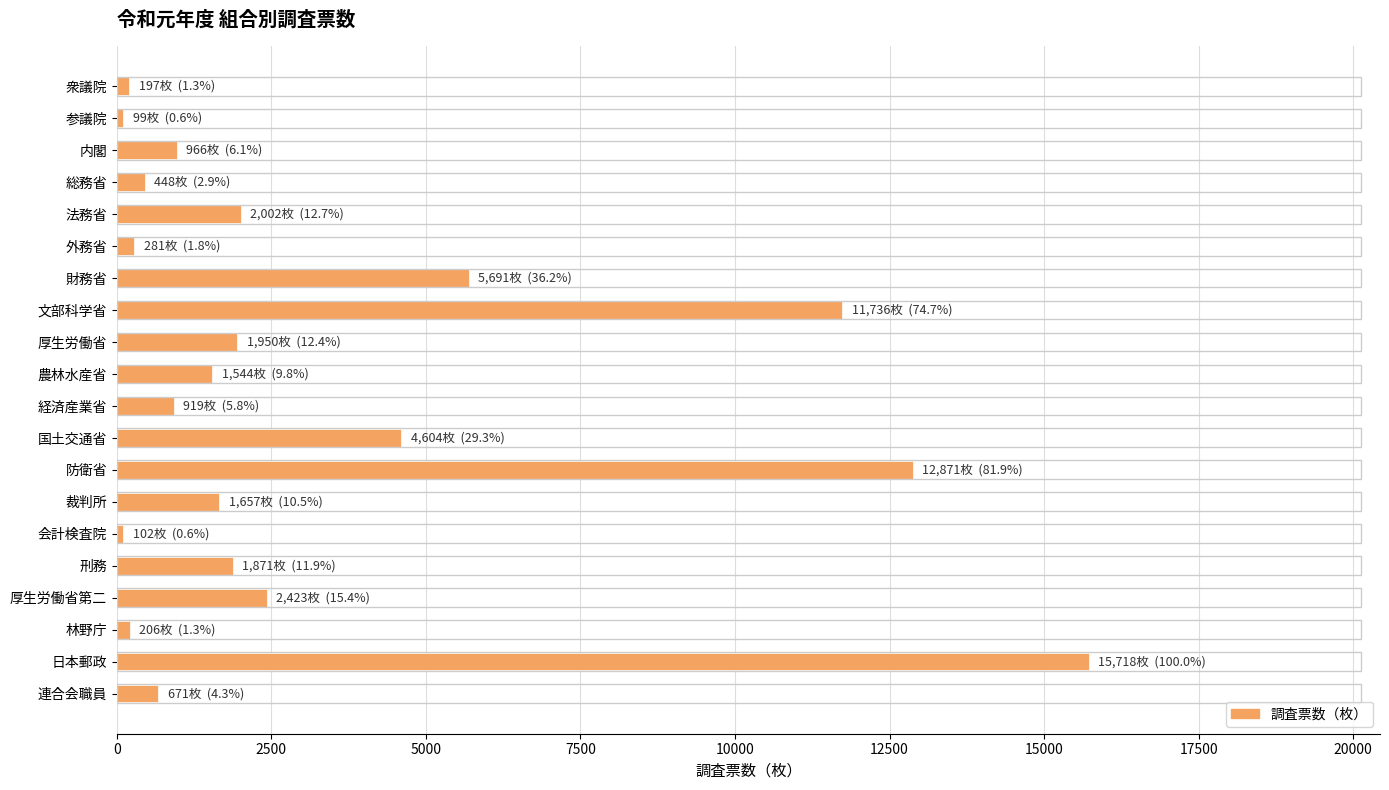

Which has a higher value, 防衛省 or 林野庁?

防衛省